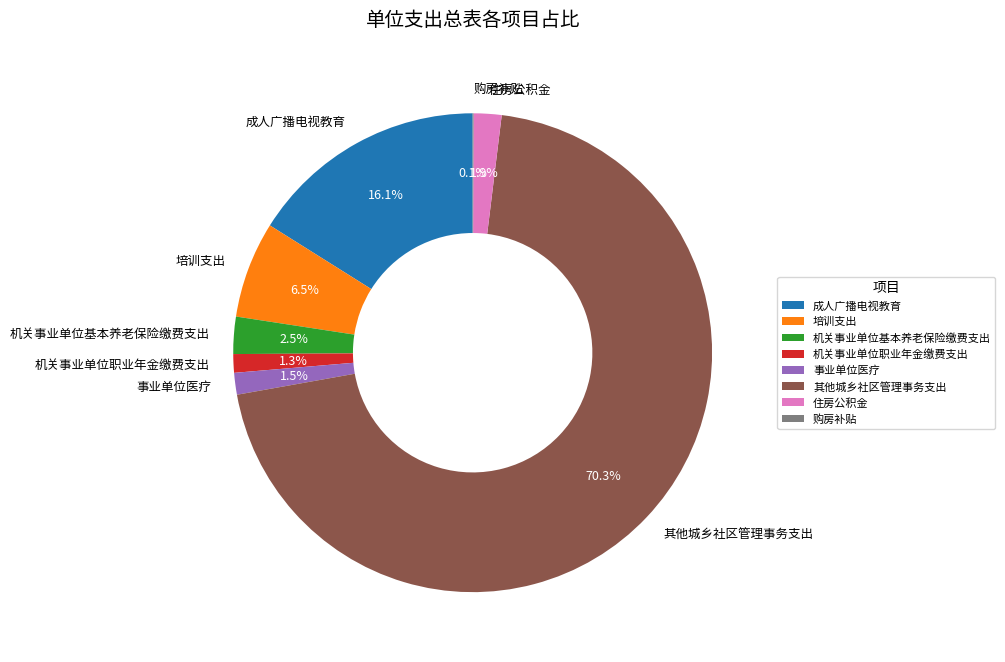

What portion of the pie excludes 培训支出?

93.5%